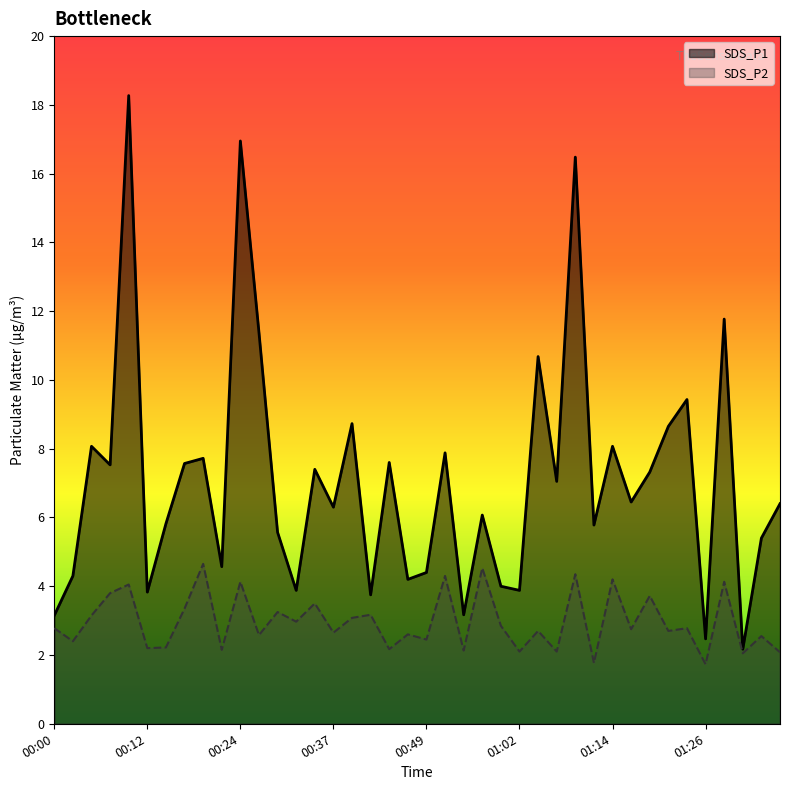

Reading left to right, transcribe all the data shown in this chart.

SDS_P1: 00:00=3.1	00:02=4.3	00:05=8.1	00:07=7.5	00:10=18.3	00:12=3.8	00:15=5.8	00:17=7.6	00:19=7.7	00:22=4.6	00:24=16.9	00:27=11.4	00:29=5.6	00:32=3.9	00:34=7.4	00:37=6.3	00:39=8.7	00:42=3.8	00:44=7.6	00:47=4.2	00:49=4.4	00:52=7.9	00:54=3.2	00:57=6.1	00:59=4.0	01:02=3.9	01:04=10.7	01:07=7.0	01:09=16.5	01:12=5.8	01:14=8.1	01:16=6.5	01:19=7.3	01:21=8.7	01:24=9.4	01:26=2.5	01:29=11.8	01:31=2.2	01:34=5.4	01:36=6.4
SDS_P2: 00:00=2.8	00:02=2.4	00:05=3.1	00:07=3.8	00:10=4.0	00:12=2.2	00:15=2.2	00:17=3.4	00:19=4.7	00:22=2.1	00:24=4.1	00:27=2.6	00:29=3.2	00:32=3.0	00:34=3.5	00:37=2.6	00:39=3.1	00:42=3.2	00:44=2.2	00:47=2.6	00:49=2.5	00:52=4.3	00:54=2.1	00:57=4.5	00:59=2.9	01:02=2.1	01:04=2.7	01:07=2.1	01:09=4.3	01:12=1.8	01:14=4.2	01:16=2.8	01:19=3.7	01:21=2.7	01:24=2.8	01:26=1.7	01:29=4.1	01:31=2.0	01:34=2.5	01:36=2.1